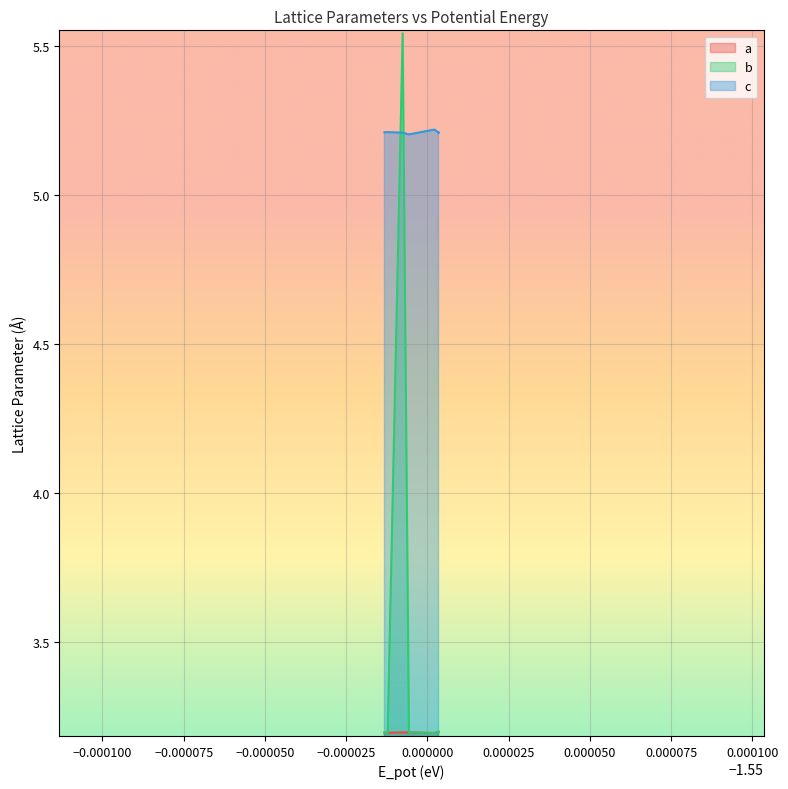

How many categories are shown in the chart?

20